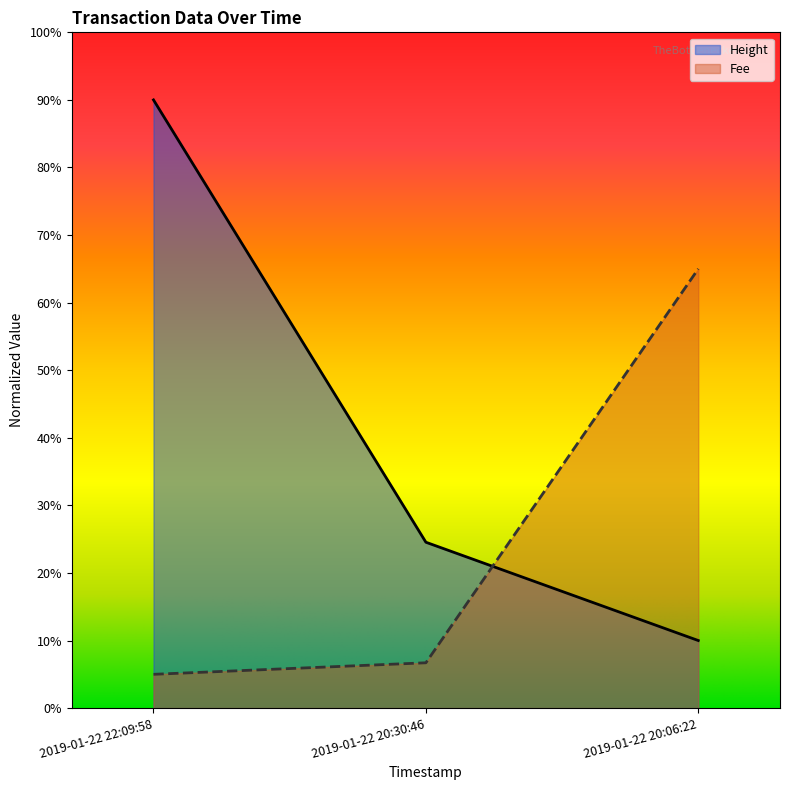

What are all the series names shown in the legend?

Height, Fee